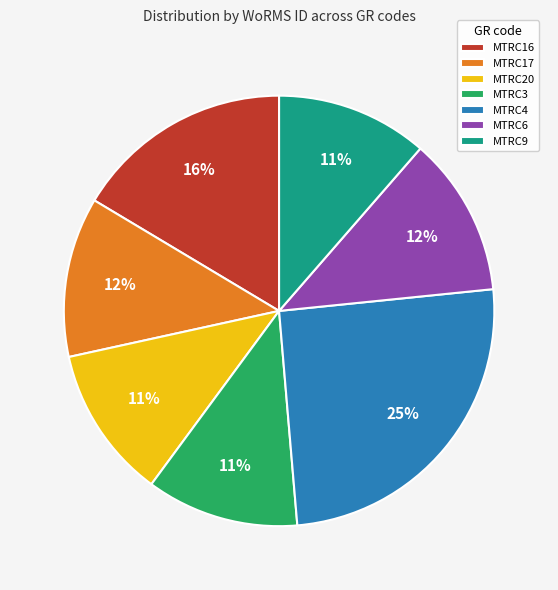

Combined, do MTRC9 and MTRC6 account for over 50%?

No